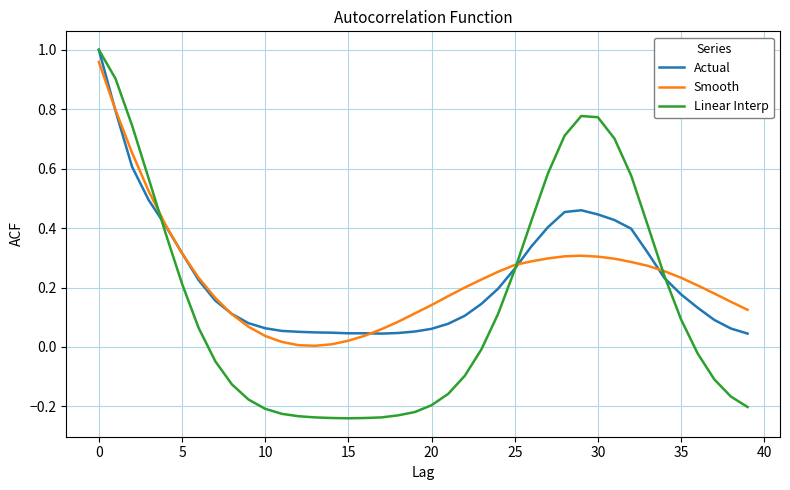

How many intersections are there between Linear Interp and Smooth?

3